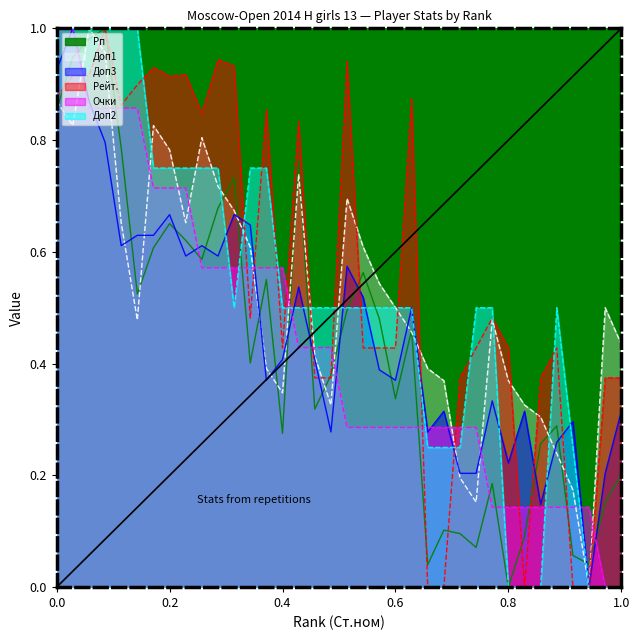

Where is the first local maximum for Рп?

4